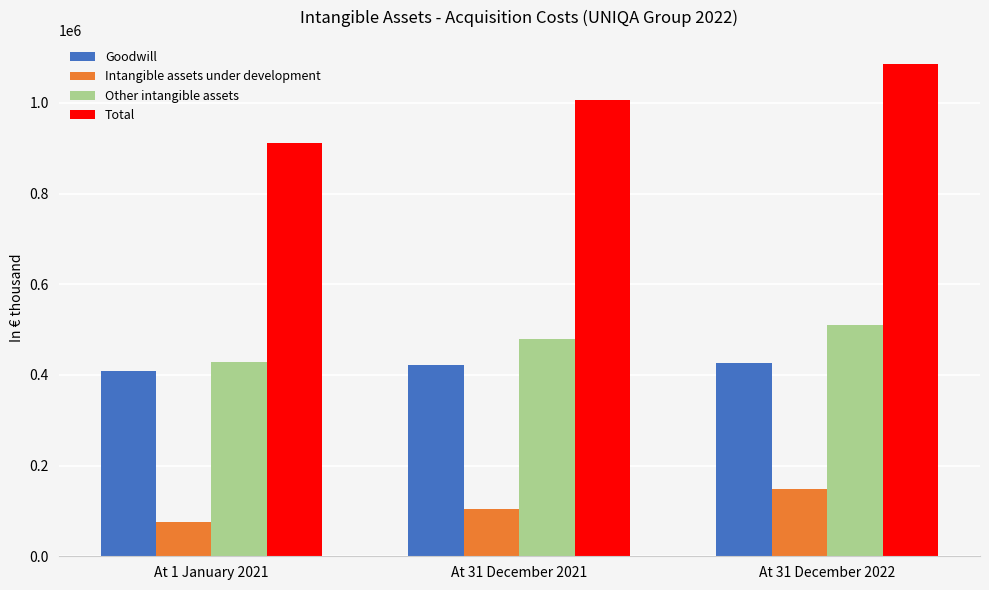

Rank the series by their maximum value, from highest to lowest.

Total, Other intangible assets, Goodwill, Intangible assets under development